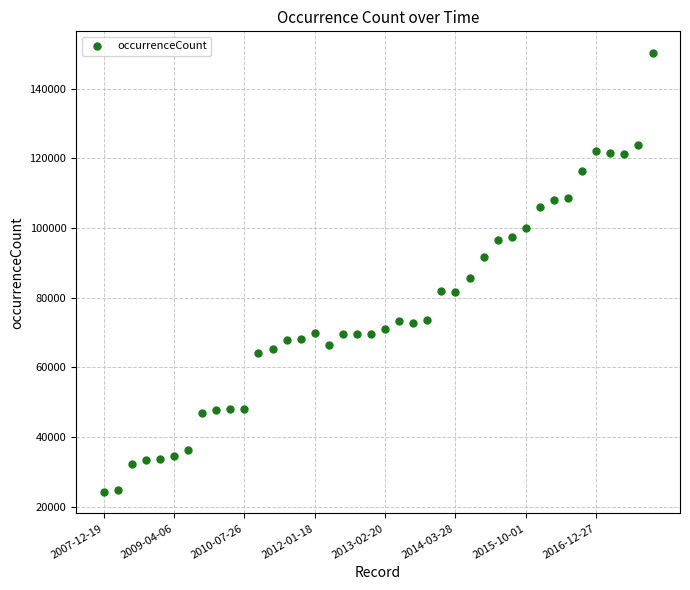

What Y value in the scatter plot is closest to 87272?

85567